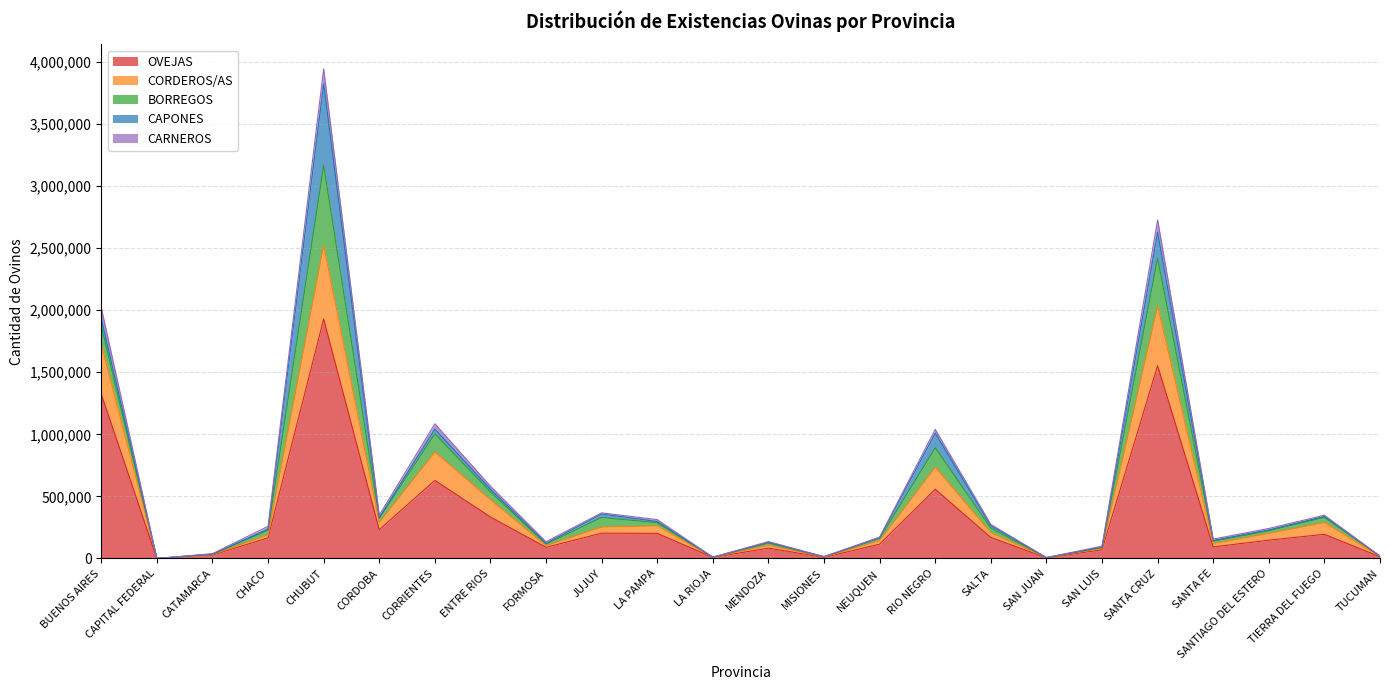

Where is OVEJAS nearest to the value 964563?

CORRIENTES